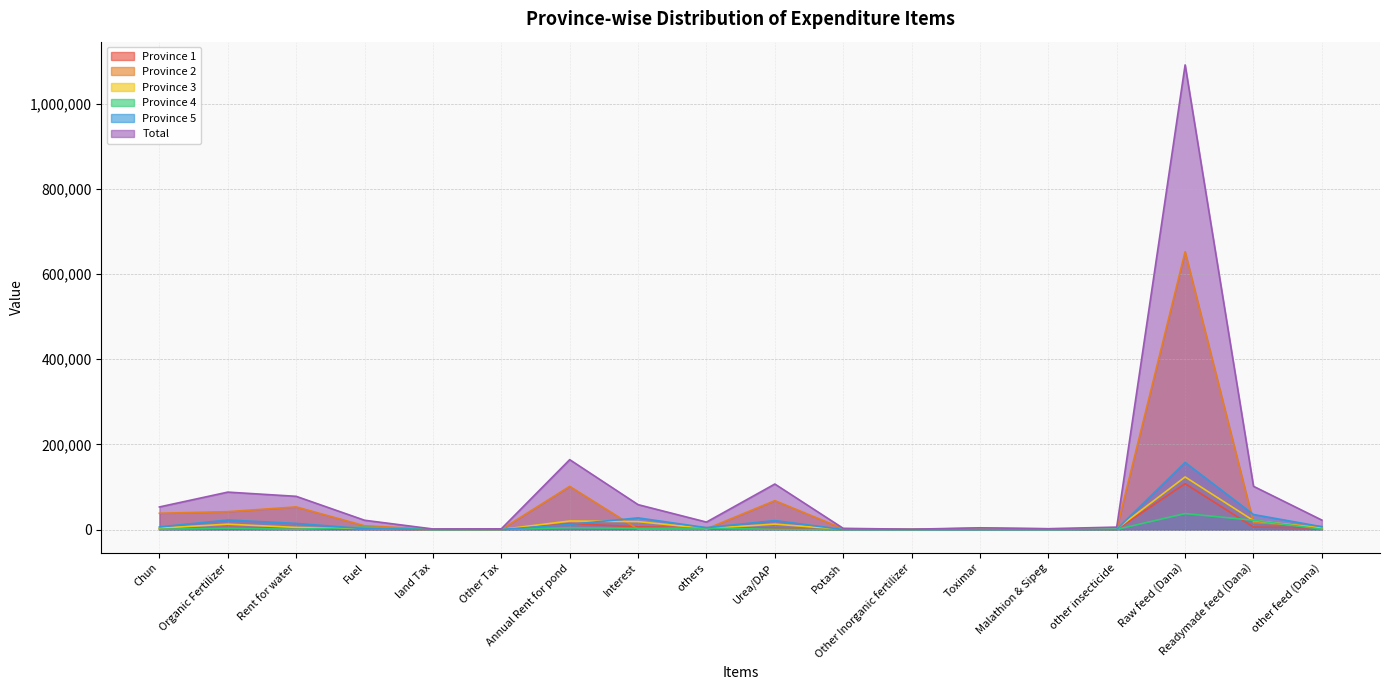

Which series has the widest spread of values?

Total